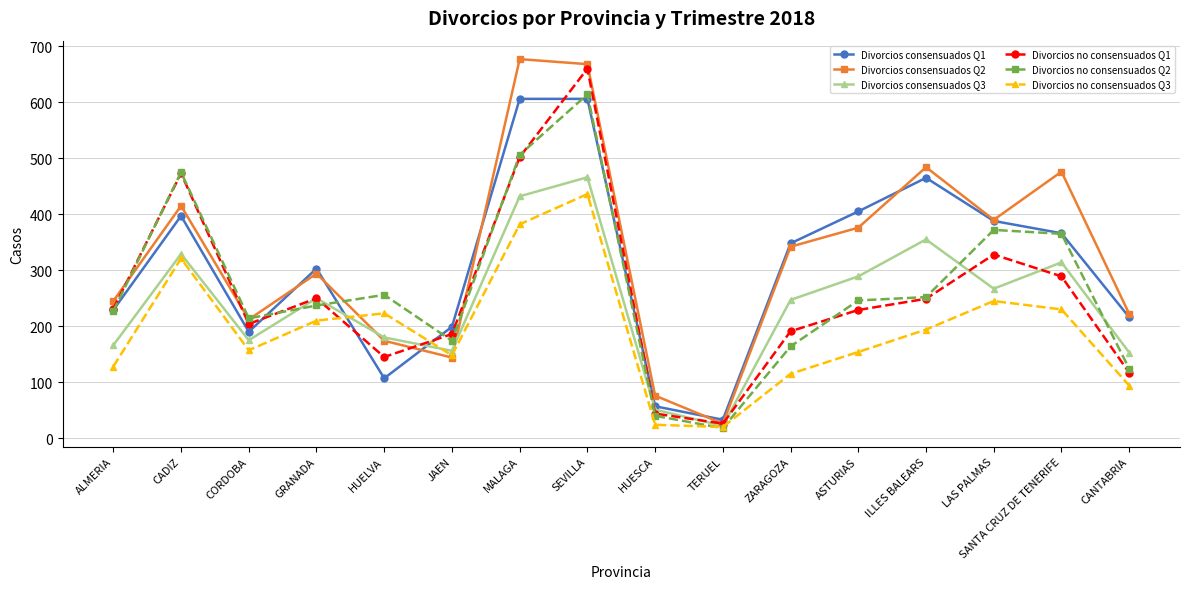

At which category does the chart reach its minimum across all series?

TERUEL